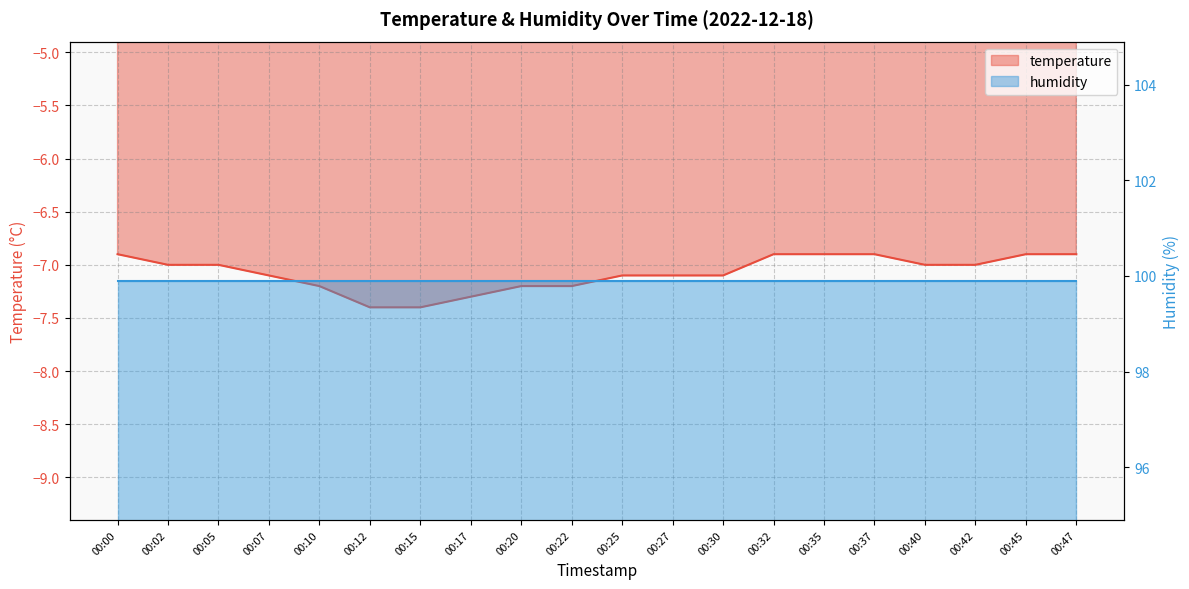

What is the average value?

-7.1